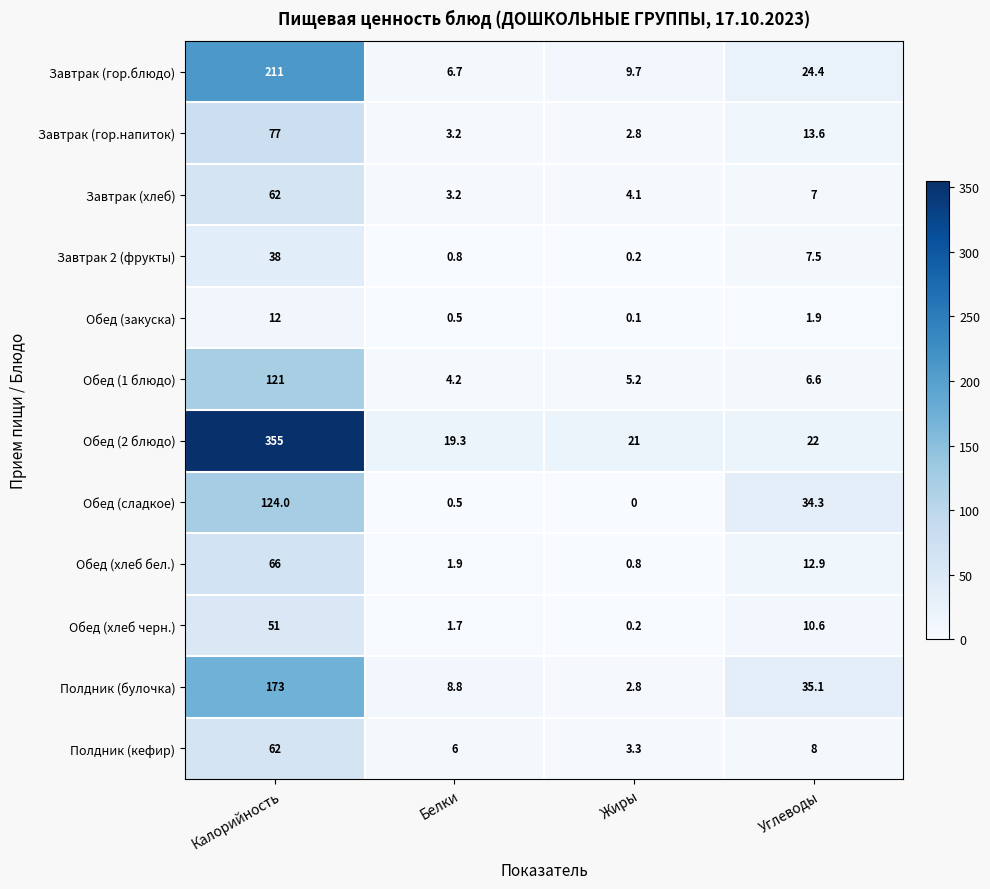

At which category is the sum across all series the highest?

Калорийность